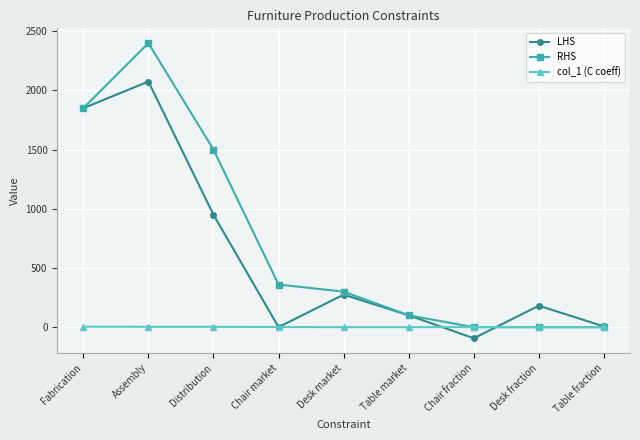

What are all the series names shown in the legend?

LHS, RHS, col_1 (C coeff)